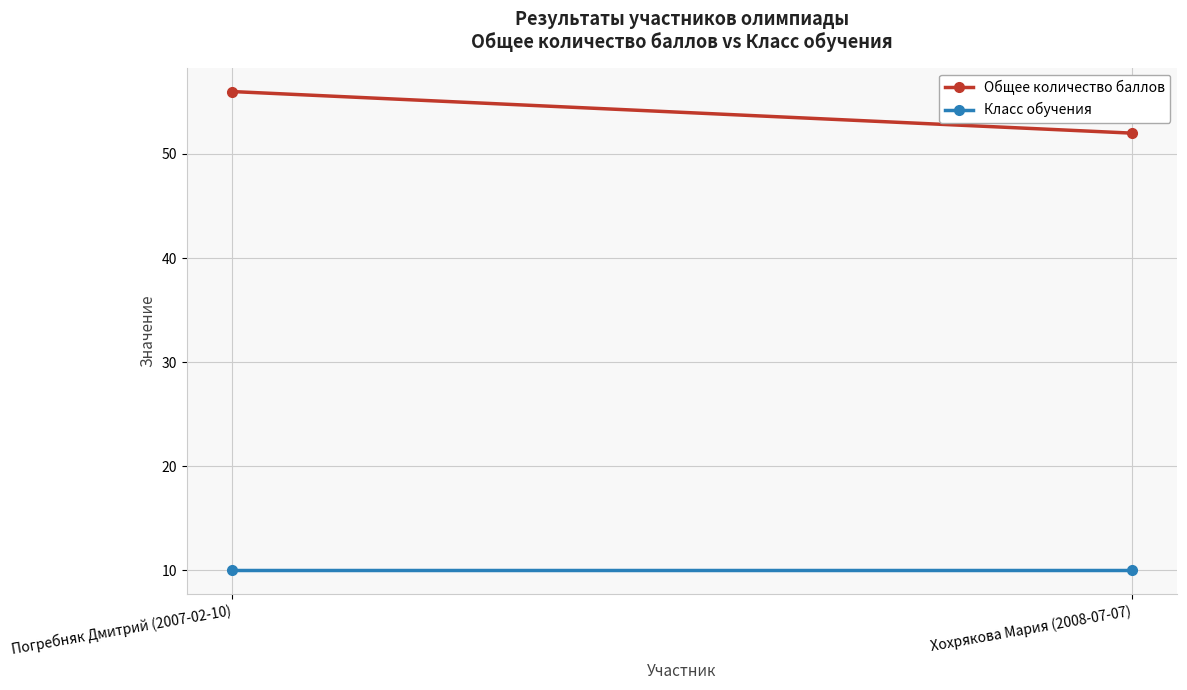

At which category is the sum across all series the highest?

Погребняк Дмитрий (2007-02-10)